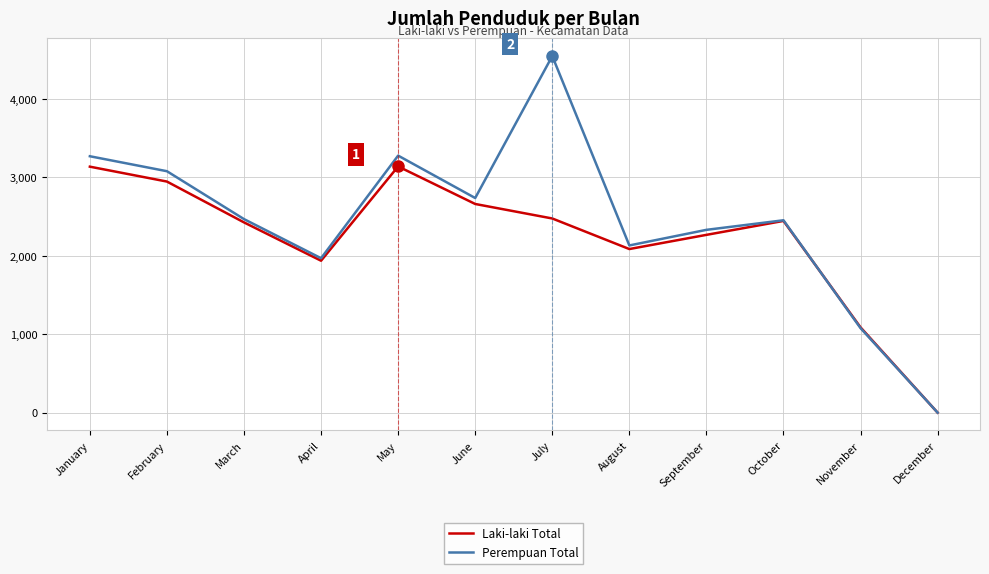

Is it true that Perempuan Total equals 1528 at October?

False